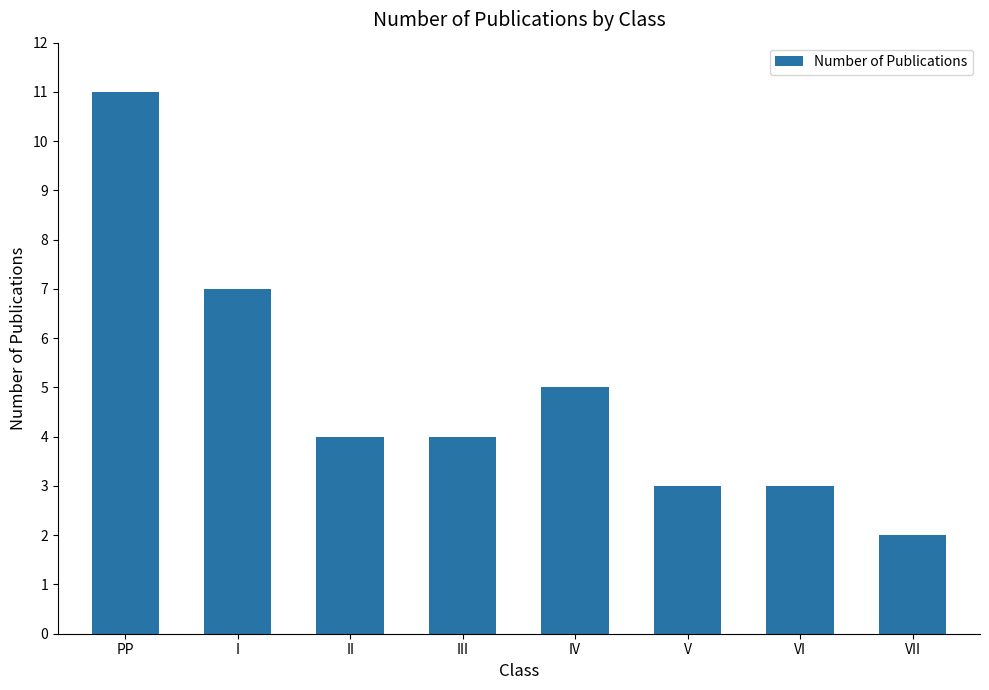

Which has a higher value, VI or VII?

VI